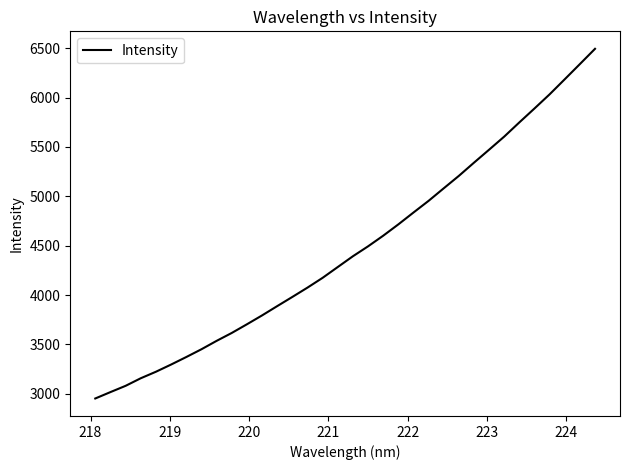

What is the minimum value shown in the chart?

2953.5